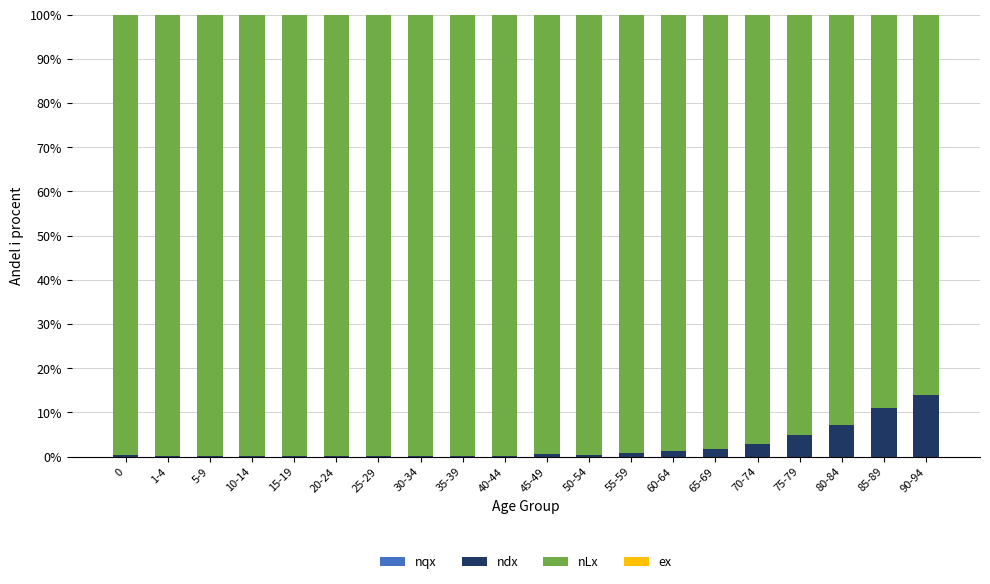

What is the sum of the ndx values at 50-54 and 35-39?

0.5